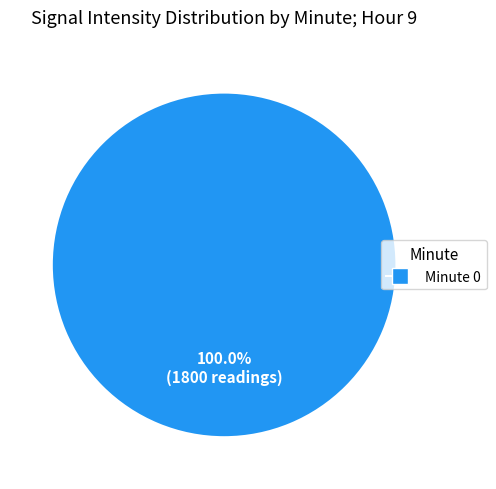

Is there a majority slice in this chart?

Yes